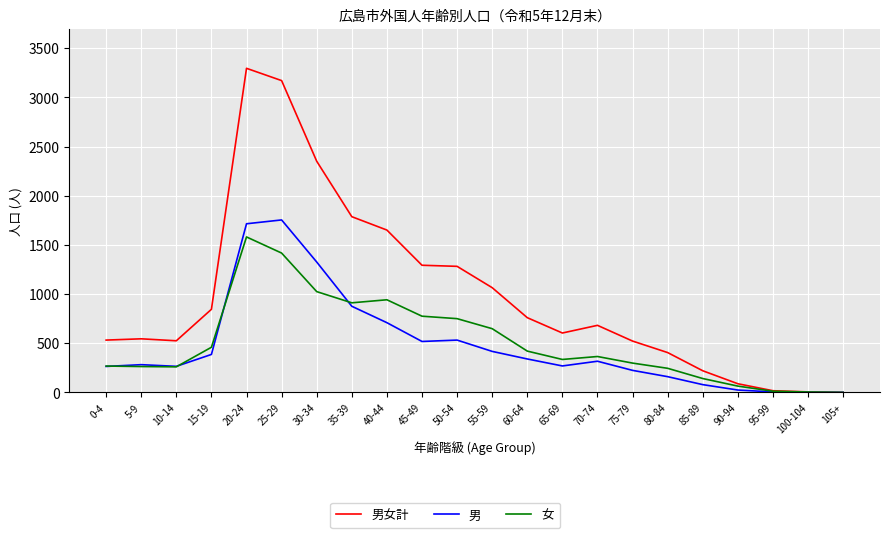

Does the chart have visible grid lines?

Yes